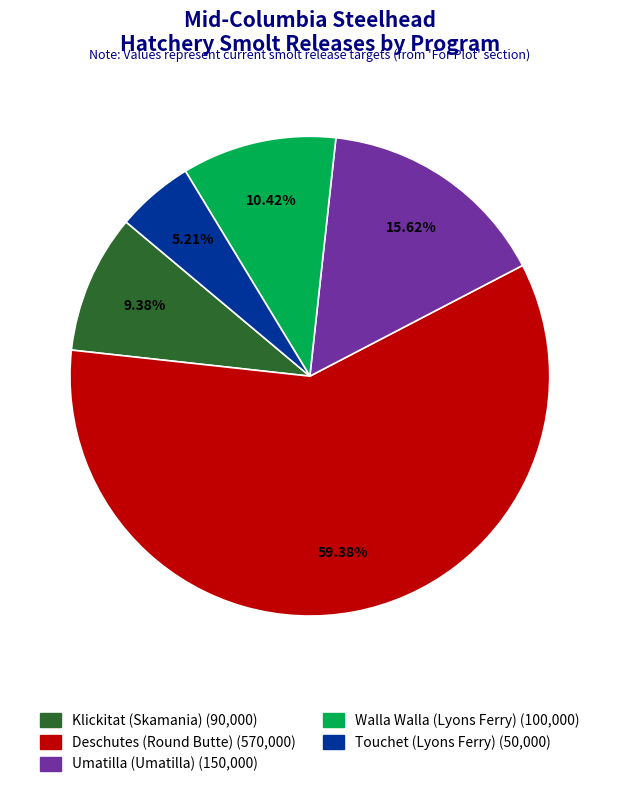

Is there any slice that represents more than half of the pie?

Yes